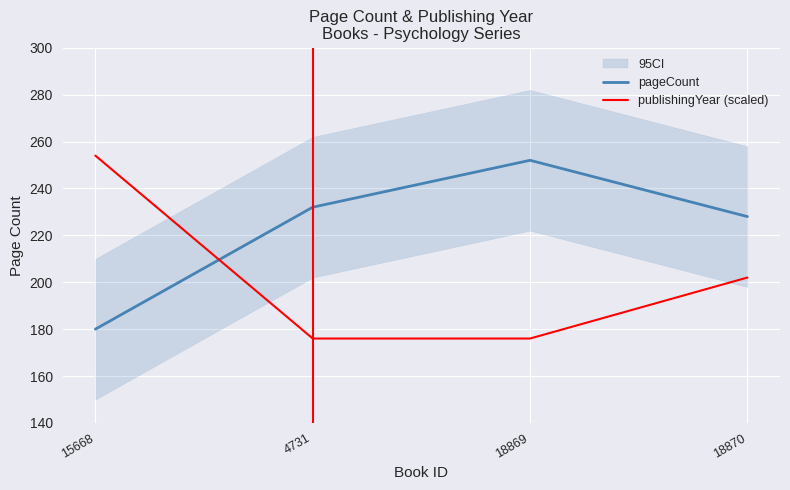

At which label does pageCount first exceed 232?

18869